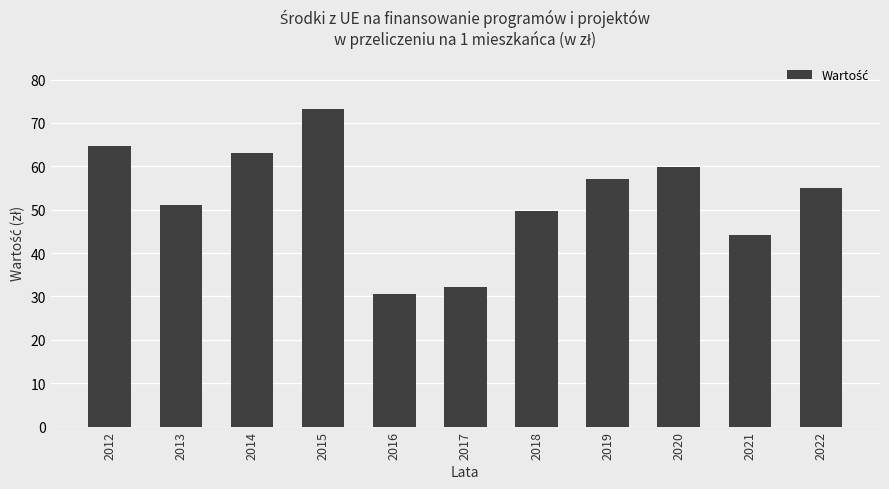

Reading left to right, transcribe all the data shown in this chart.

2012=64.7	2013=51.1	2014=63.1	2015=73.1	2016=30.5	2017=32.1	2018=49.7	2019=57.1	2020=59.9	2021=44.2	2022=55.1